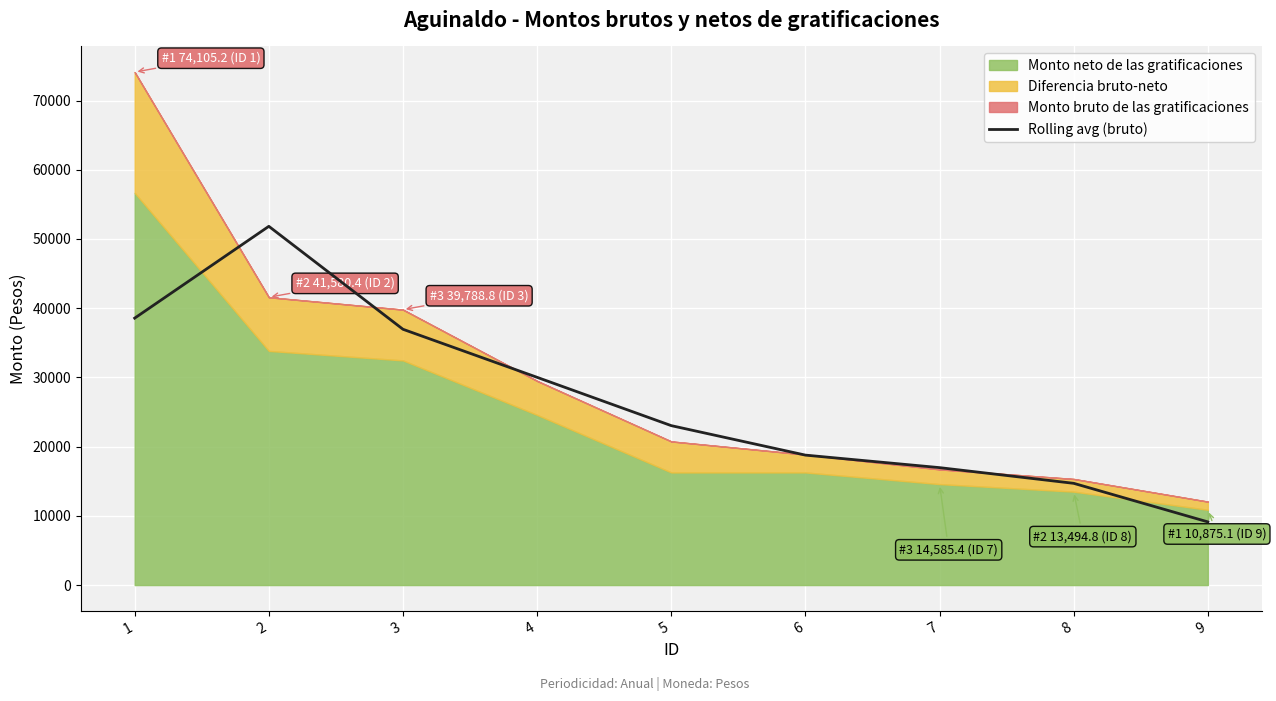

The value of Rolling avg (bruto) at 7 is 16965.6. True or false?

True